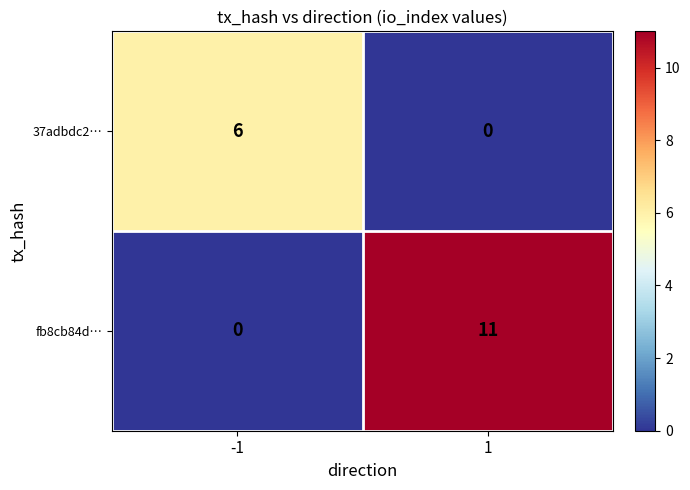

At which category is the sum across all series the highest?

1